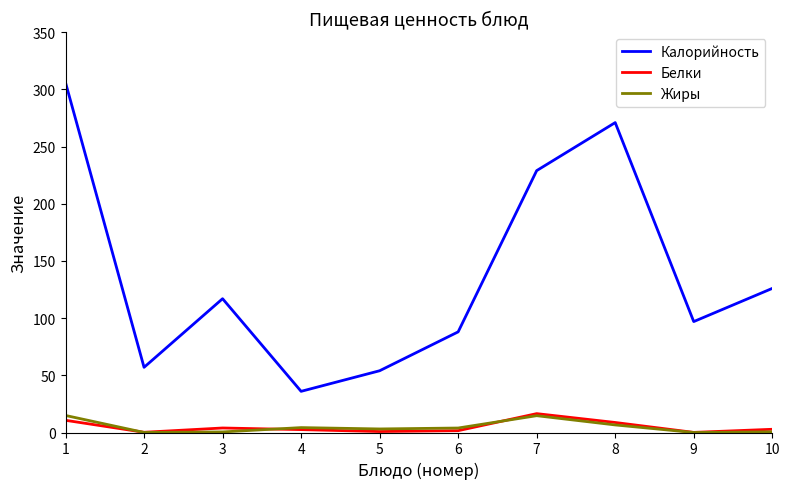

True or false: Калорийность and Жиры intersect in this chart.

False